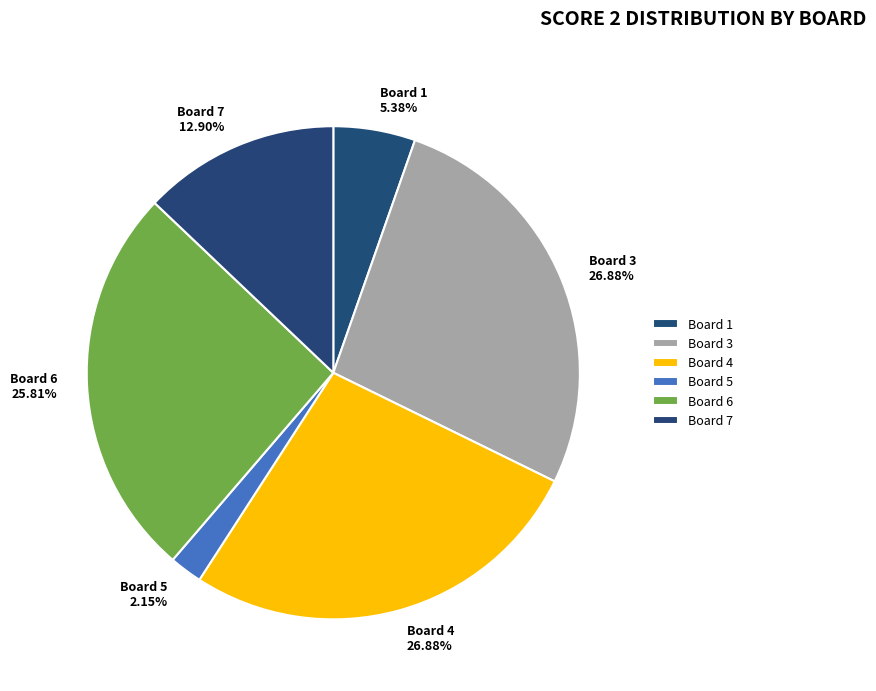

Between Board 4 26.88% and Board 7 12.90%, which is larger?

Board 4 26.88%